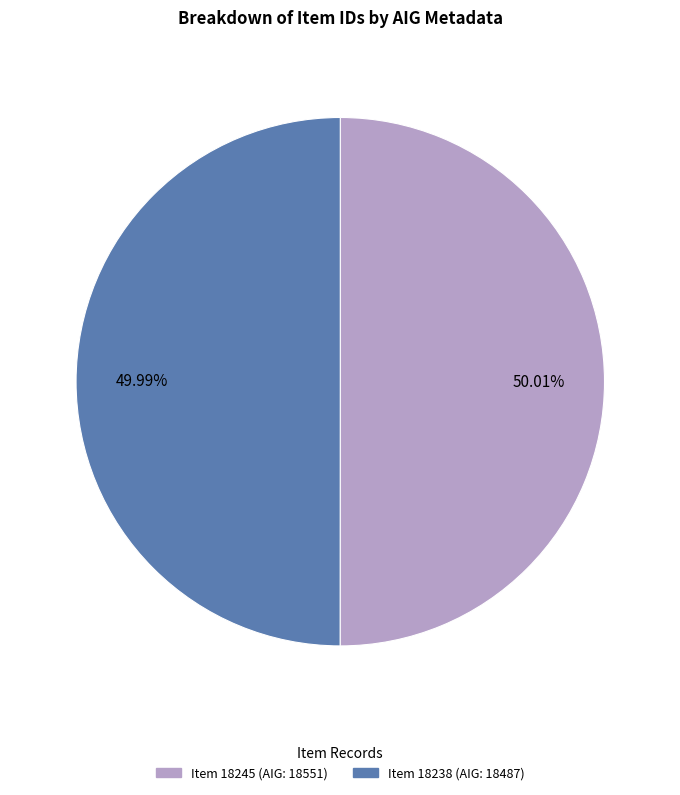

Is there a majority slice in this chart?

Yes